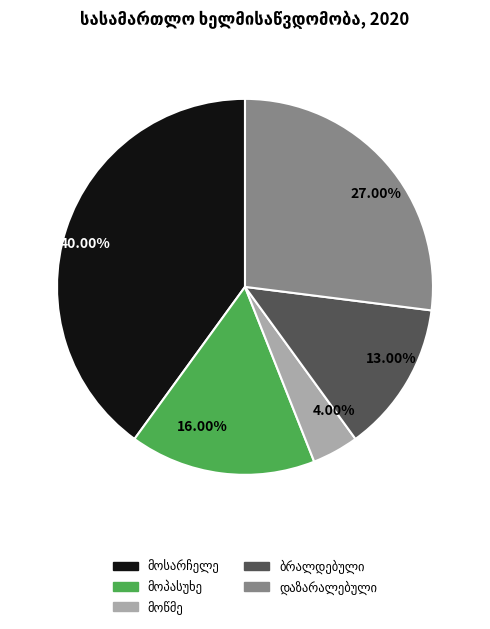

To the nearest percent, what is the difference between the largest and smallest slice percentages?

36%